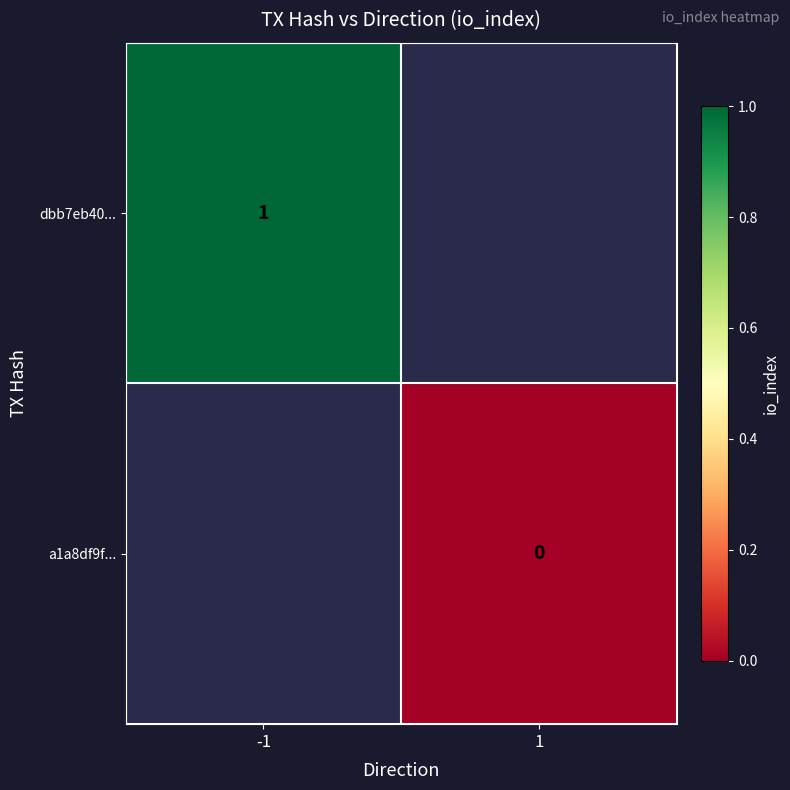

Is it true that dbb7eb40... equals 1 at -1?

True